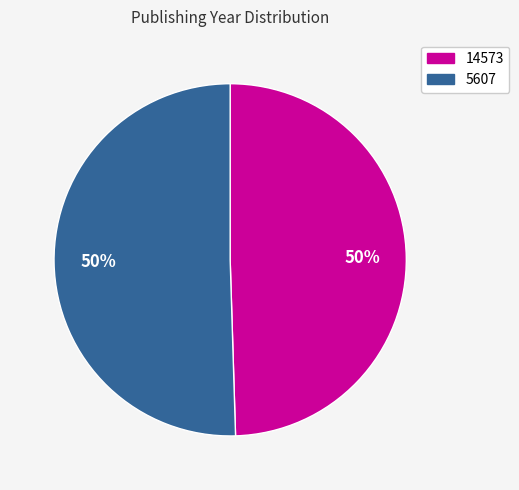

Do 14573 and 5607 together represent more than half of the pie?

Yes